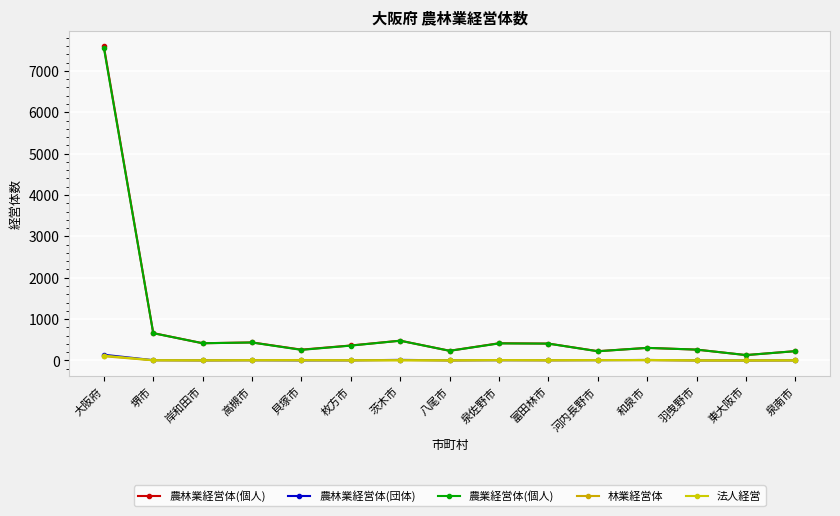

Read the 法人経営 value at 貝塚市.

2